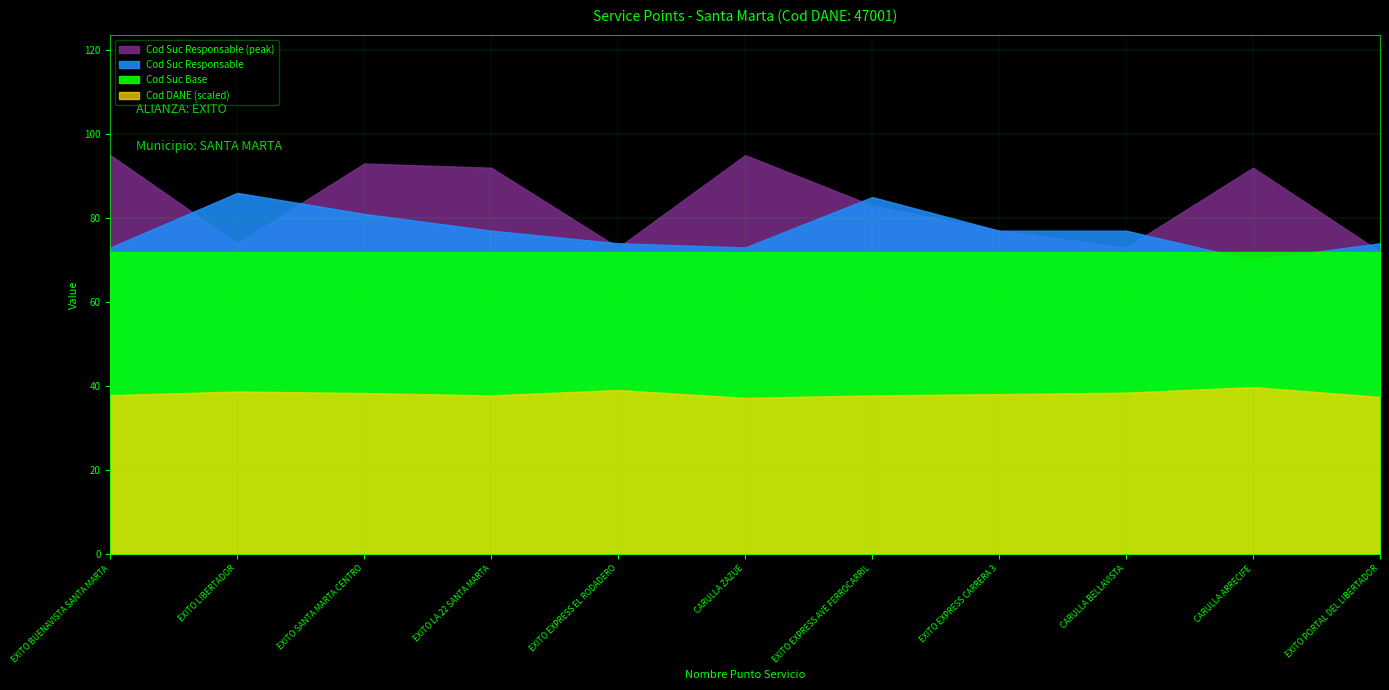

Between EXITO EXPRESS CARRERA 3 and CARULLA ARRECIFE, which series saw the biggest shift?

Cod Suc Responsable